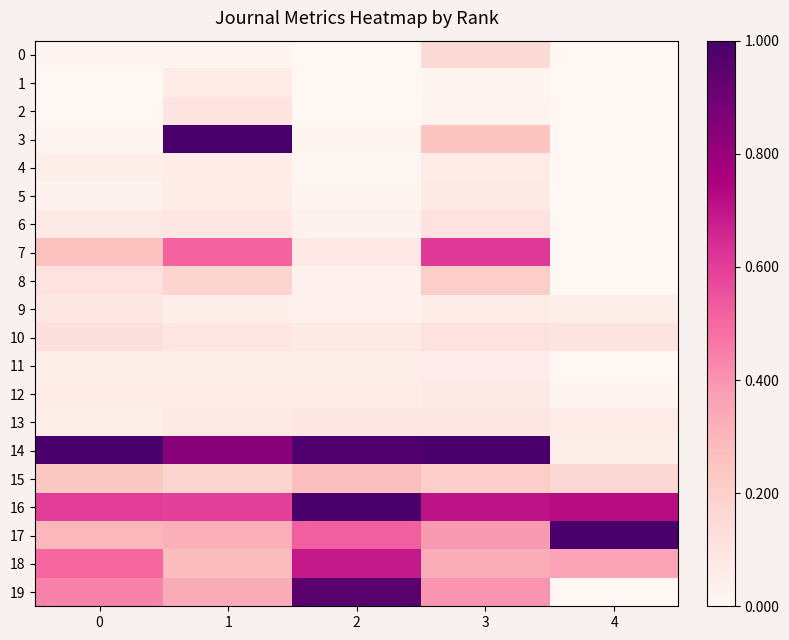

Which has a higher value, 2 or 3?

3